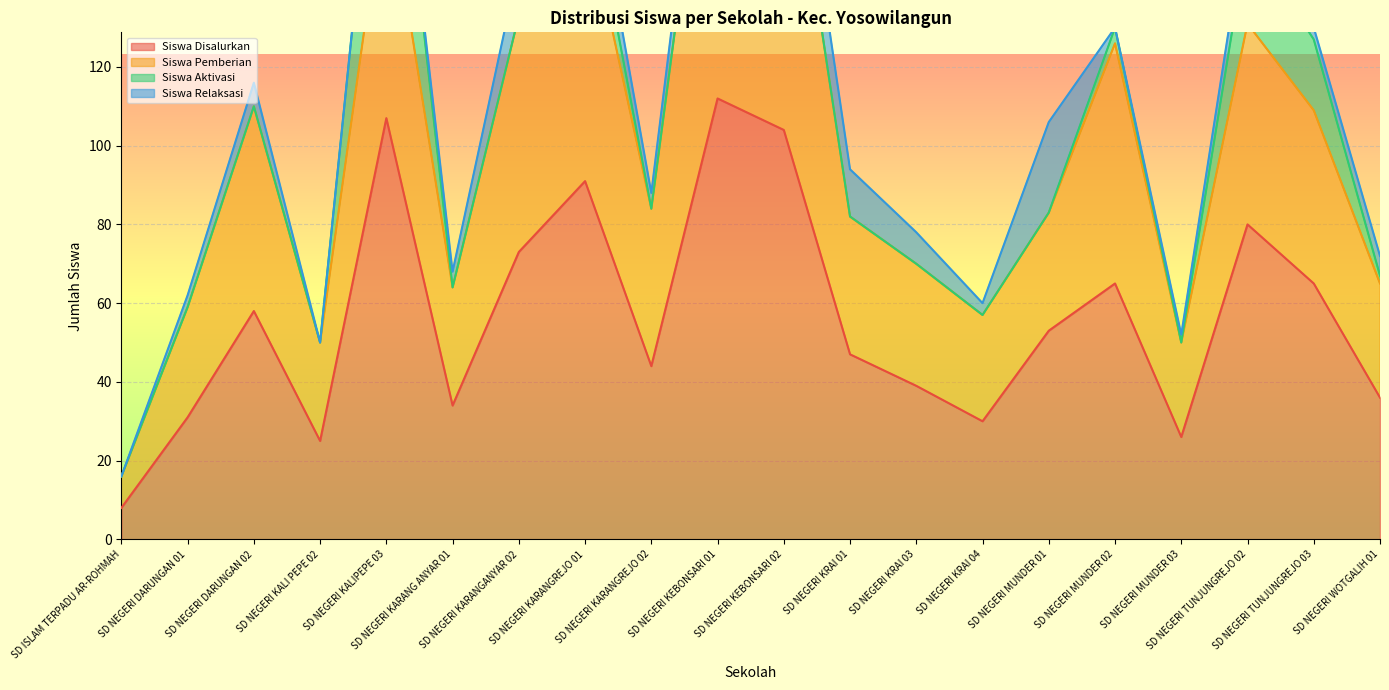

True or false: Siswa Pemberian and Siswa Disalurkan intersect in this chart.

False